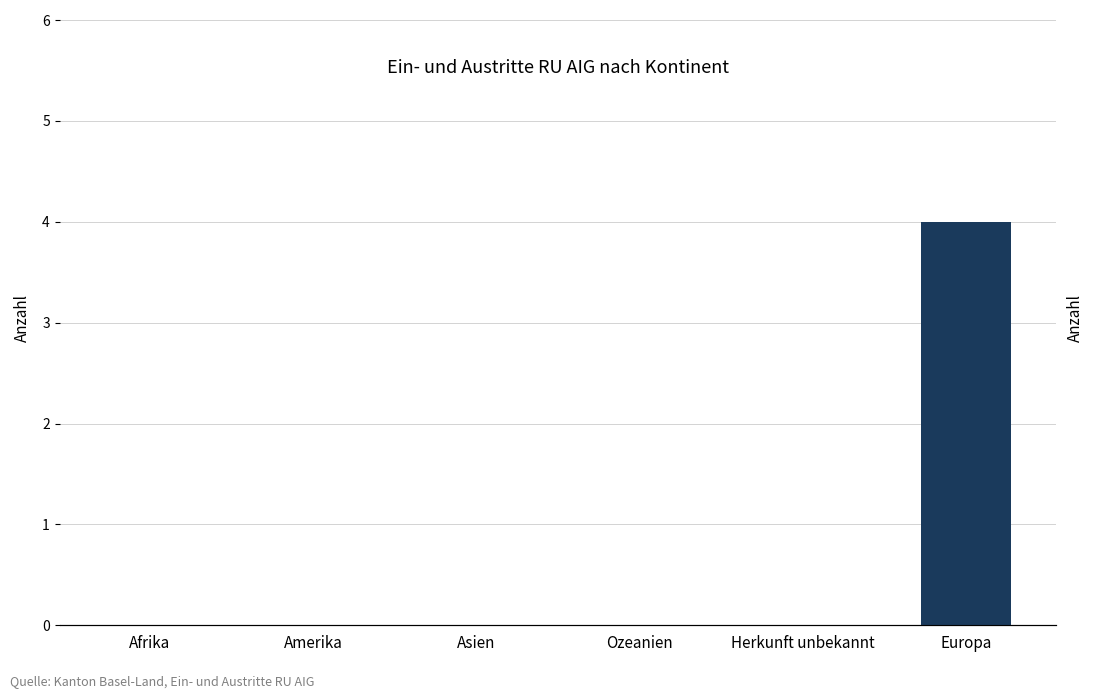

Reading left to right, transcribe all the data shown in this chart.

Afrika=0	Amerika=0	Asien=0	Ozeanien=0	Herkunft unbekannt=0	Europa=4